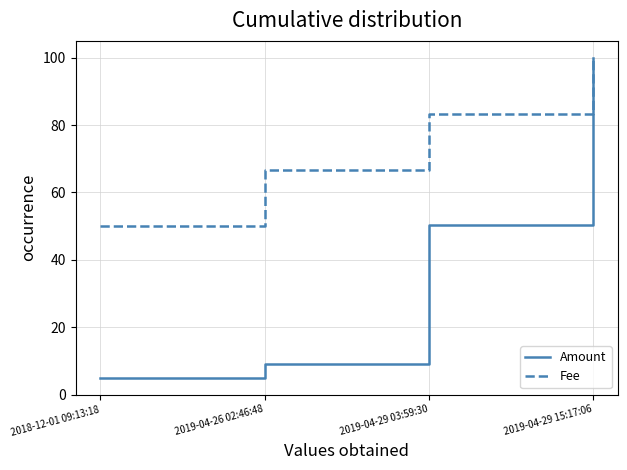

Which category has the highest value across all series?

2019-04-29 15:17:06